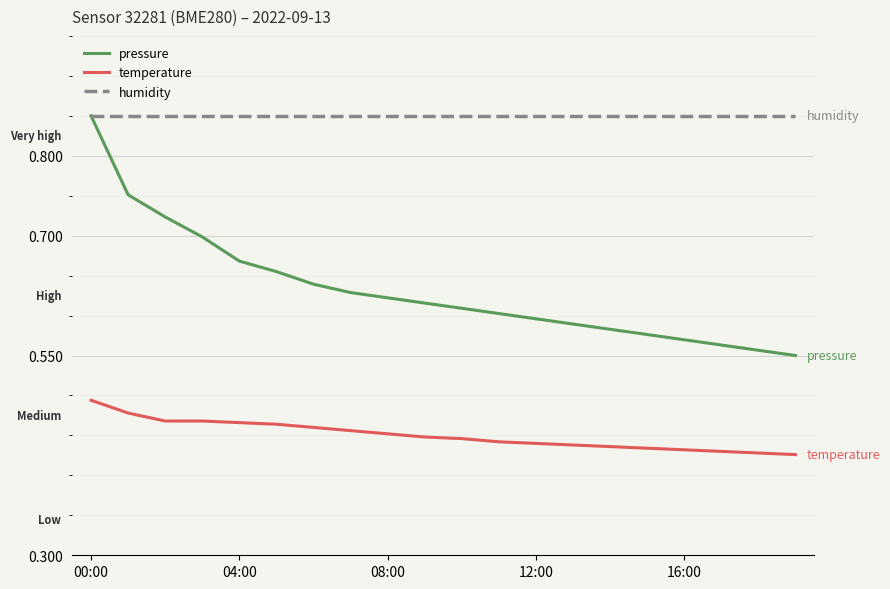

Which series has the largest range (max minus min)?

pressure